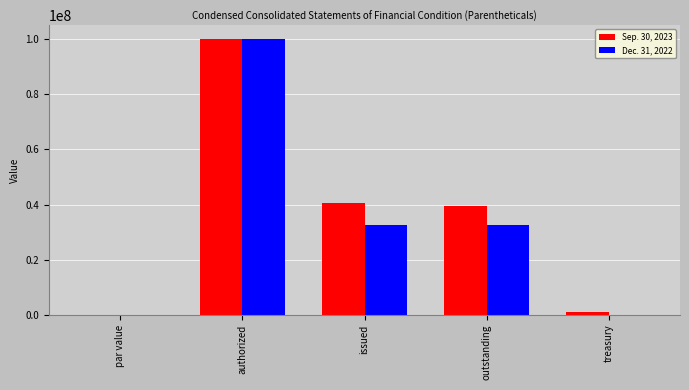

Which category has the highest value in the Dec. 31, 2022 series?

authorized